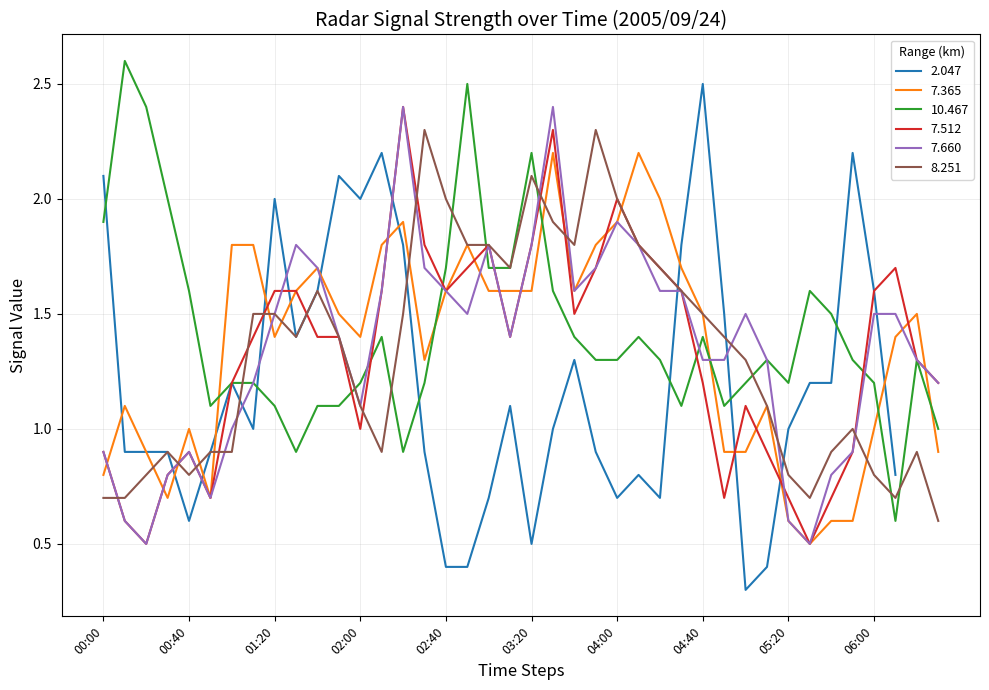

What is the highest value of the 7.365 series?

2.2